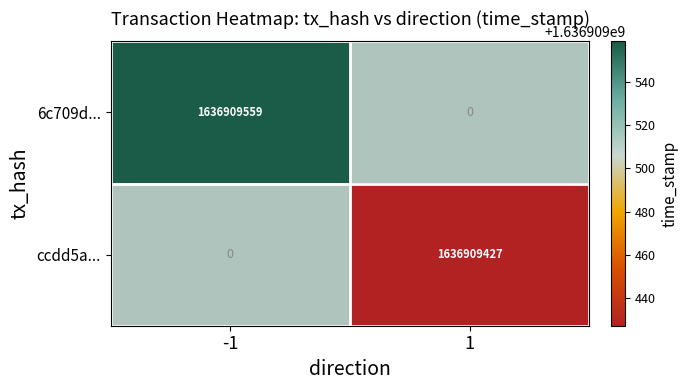

Between direction and time_stamp, which series saw the biggest shift?

6c709ddbc4f53b07c0c11d6c591f05962f9addf